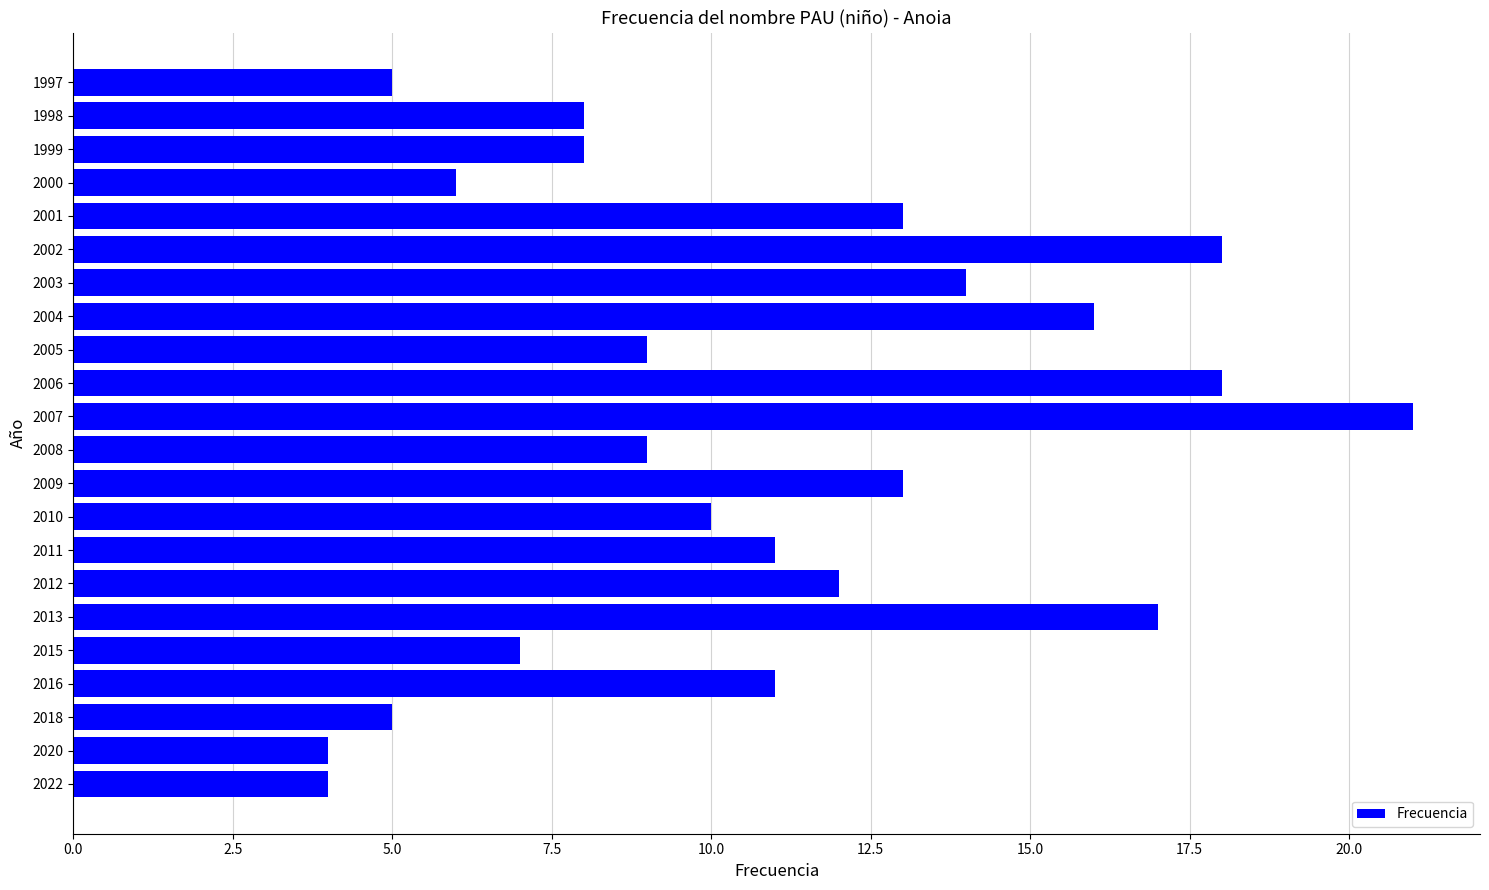

The chart shows a value of 5 at 1998. True or false?

False